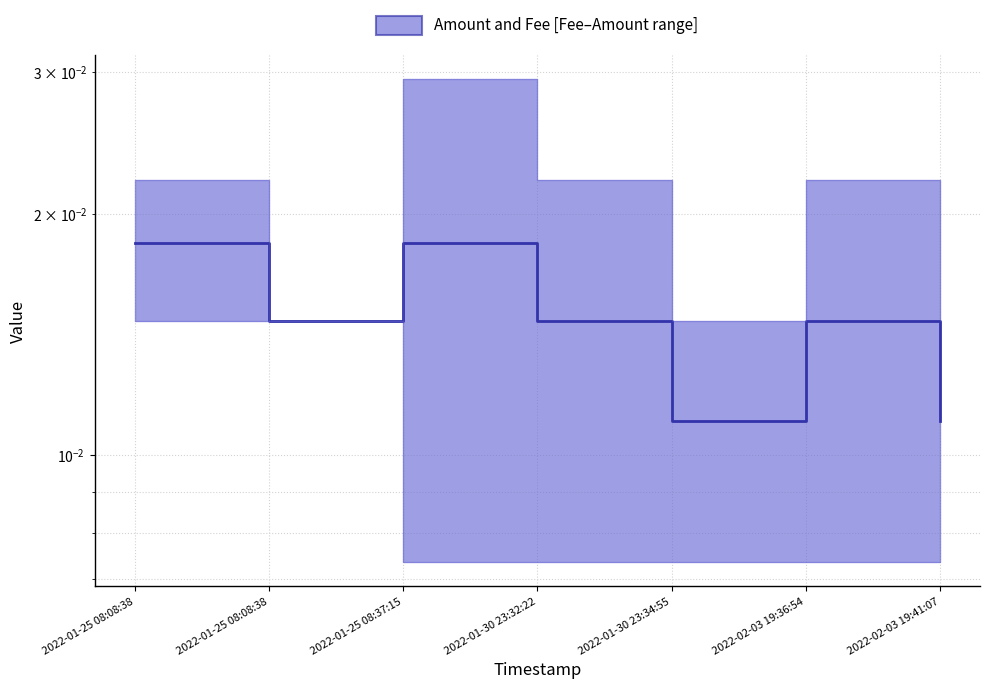

What is the label of the 4th point from the right?

2022-01-30 23:32:22